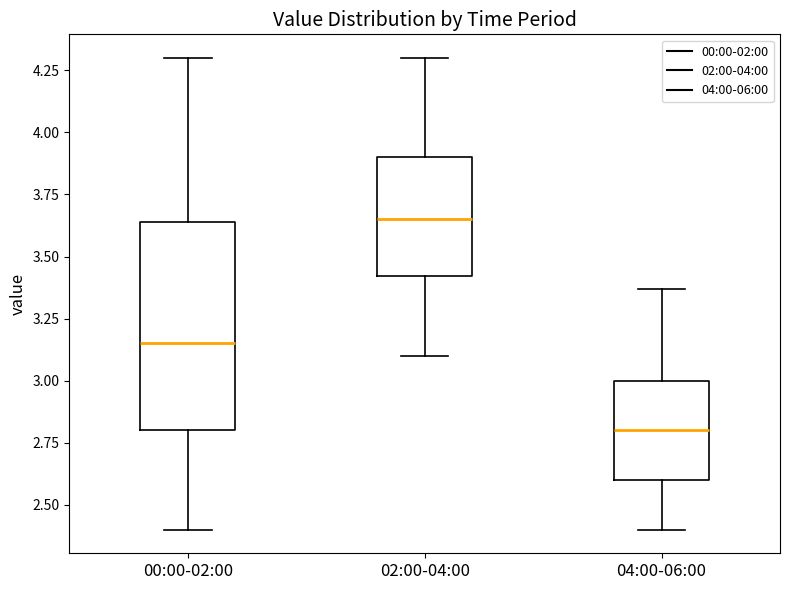

Reading left to right, transcribe this box plot: for each box, give where its median line is, the range the box spans, and where its two whiskers end, as read against the y-axis. The values are not printed on the chart, so give them approximately, as read against the axis.

00:00-02:00: median 3.15, box 2.80 to 3.65, whiskers 2.40 to 4.30
02:00-04:00: median 3.65, box 3.40 to 3.90, whiskers 3.10 to 4.30
04:00-06:00: median 2.80, box 2.60 to 3.00, whiskers 2.40 to 3.35